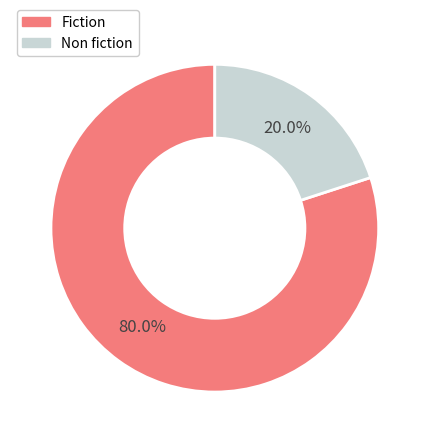

What percentage is NOT represented by Fiction?

20.0%